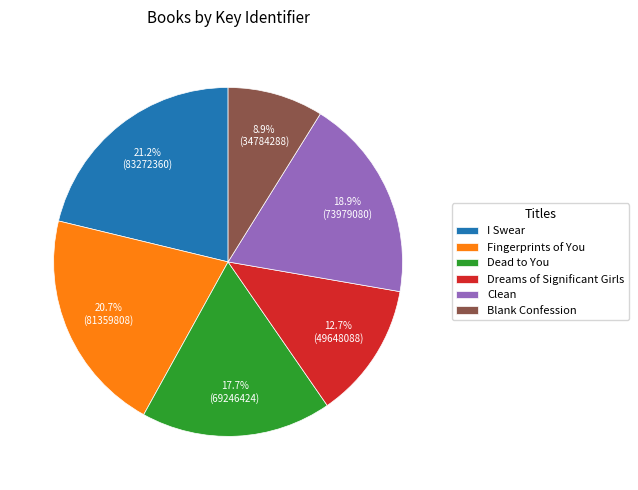

The Clean slice represents 19% of the pie. True or false?

True